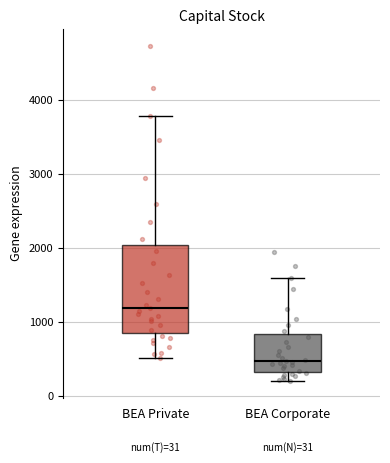

Which box has the highest median line?

BEA Private